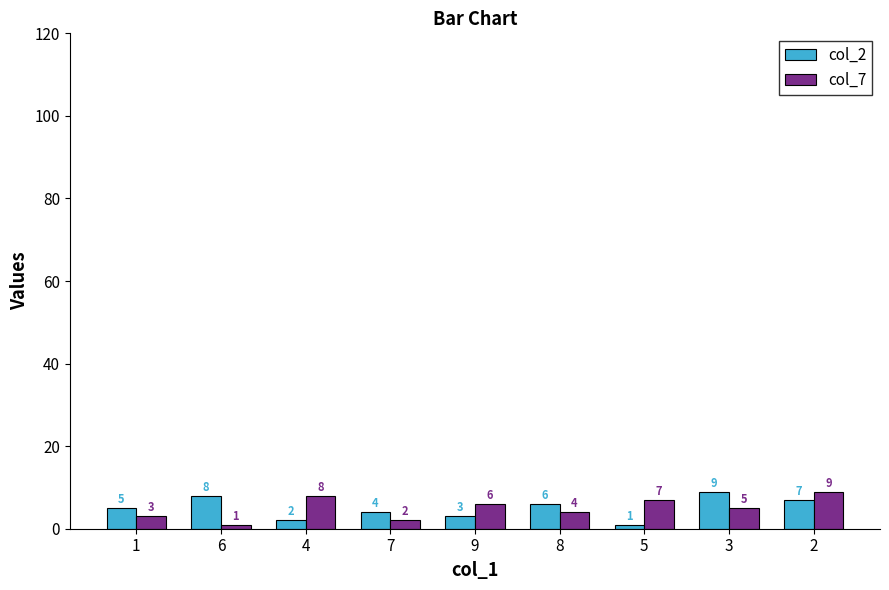

Which category has the lowest value in the col_2 series?

5